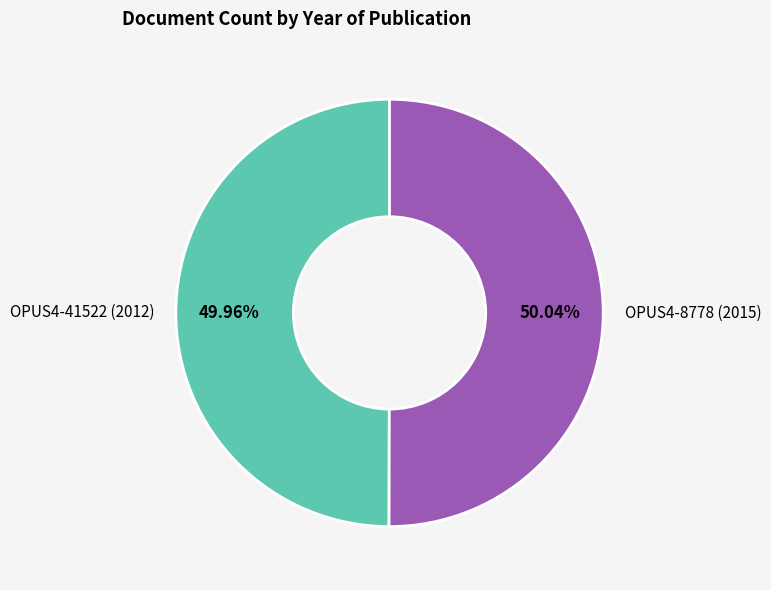

Combined, do OPUS4-41522 (2012) and OPUS4-8778 (2015) account for over 50%?

Yes